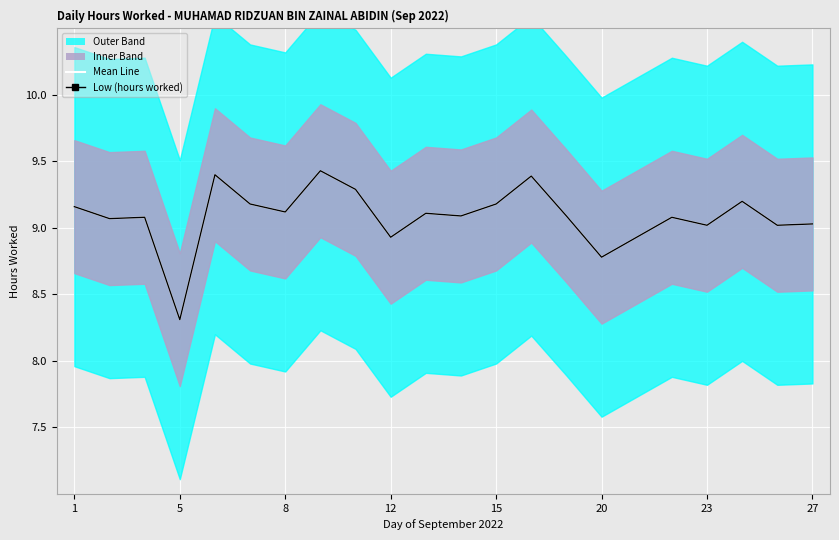

Between 9 and 17, which series saw the biggest shift?

Mean Line